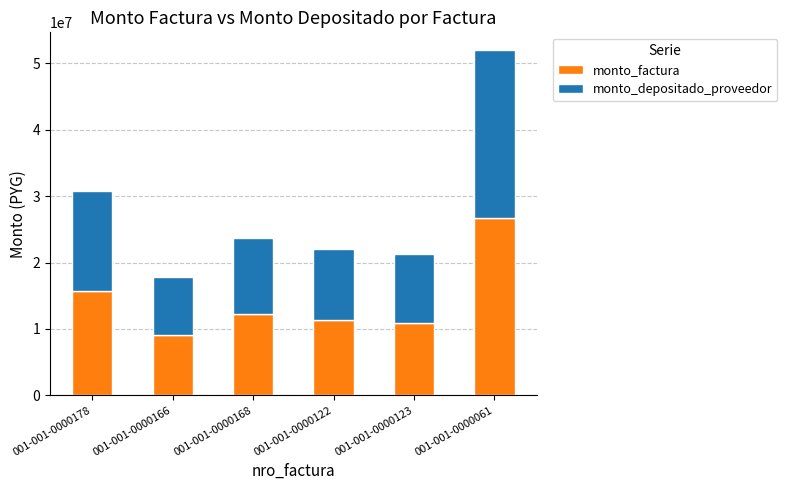

How many data points in monto_factura are less than 12170536?

3